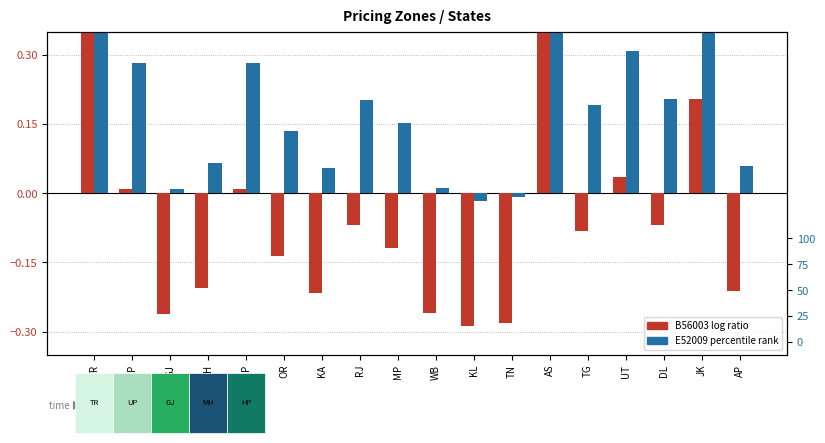

What is the lowest value of the B56003 deviation series?

-0.3